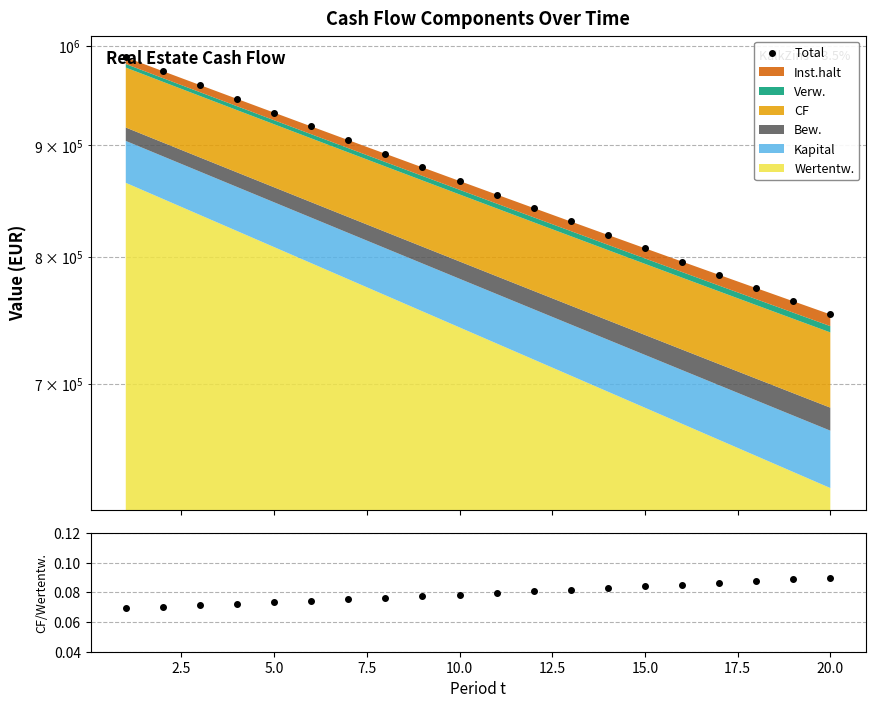

What is the sum of all CF/Wertentw. values?

1.6